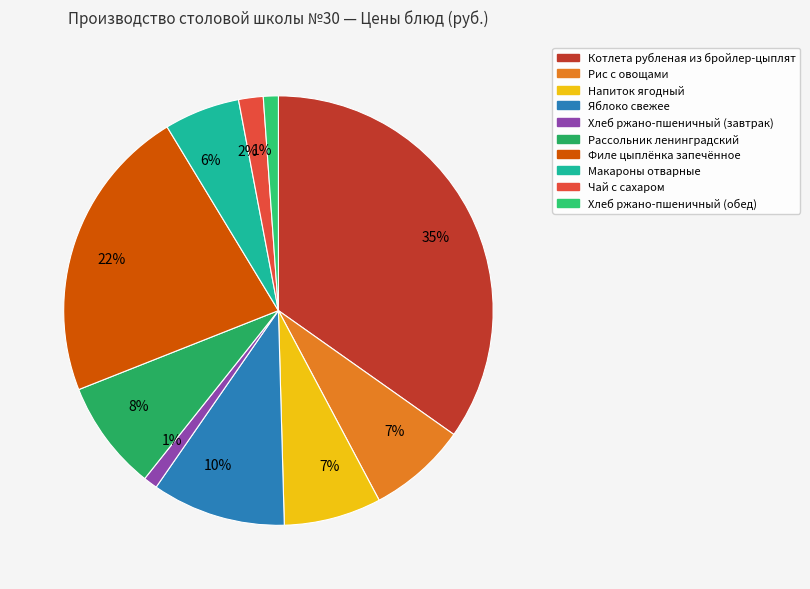

What is the ratio of the value at Хлеб ржано-пшеничный (завтрак) to the value at Хлеб ржано-пшеничный (обед)?

0.9